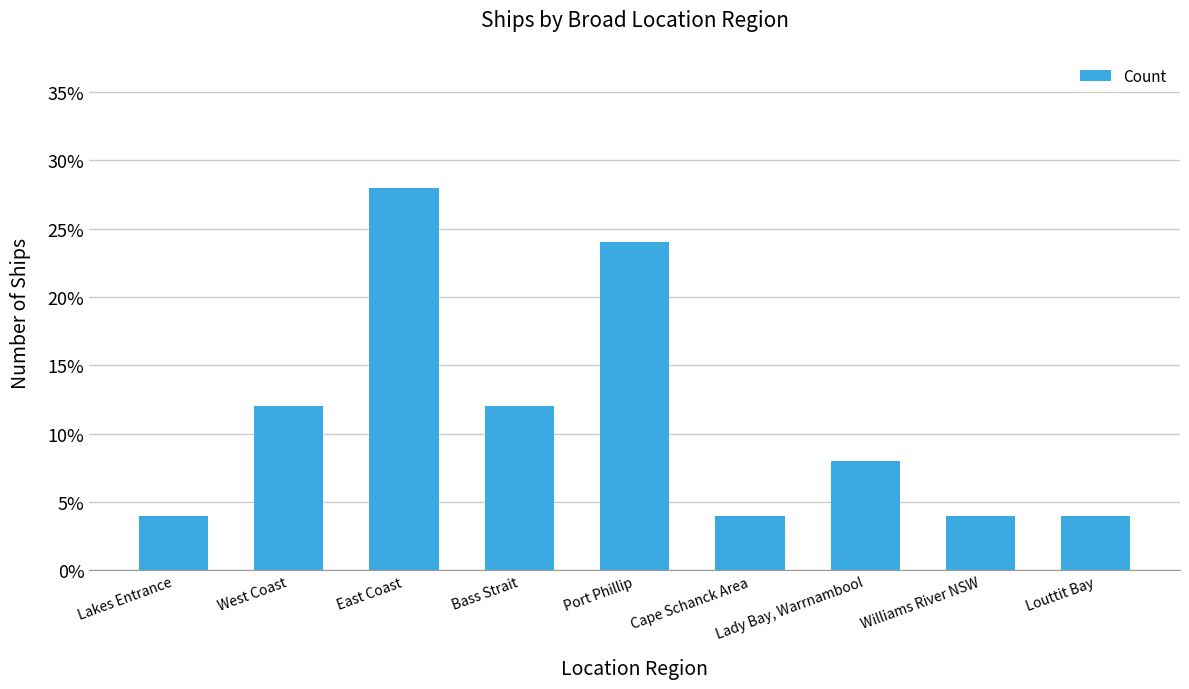

Which has a higher value, Lady Bay, Warrnambool or Louttit Bay?

Lady Bay, Warrnambool